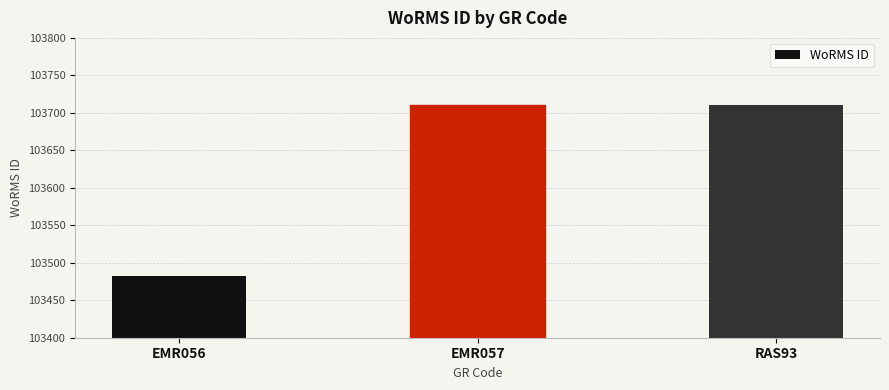

The chart shows a value of 103710 at EMR057. True or false?

True